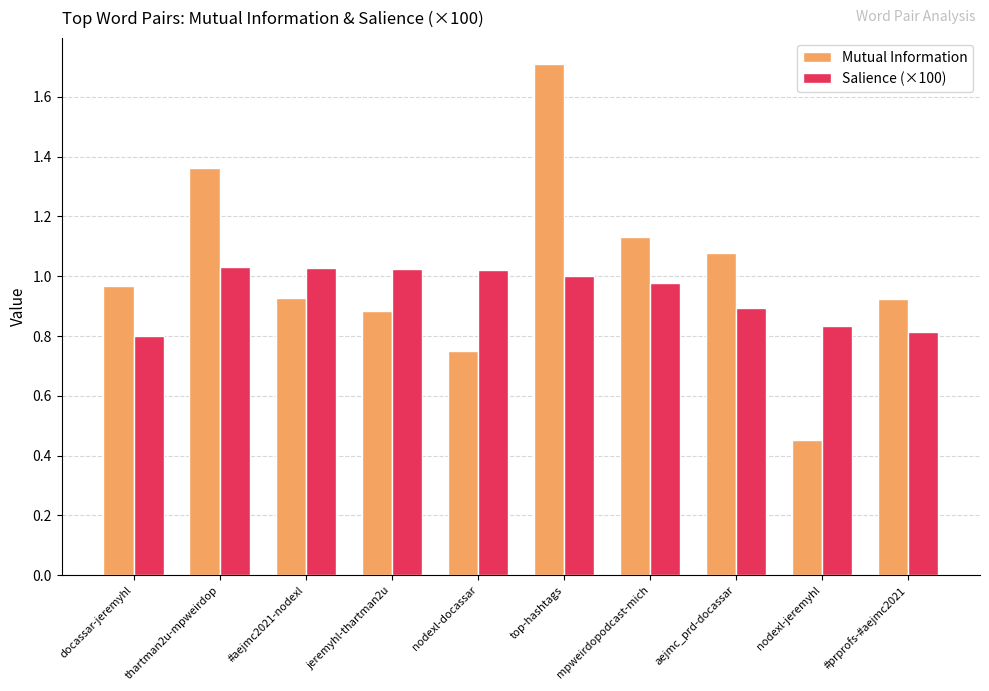

What is the spread (max minus min) of values at #aejmc2021-nodexl?

0.1